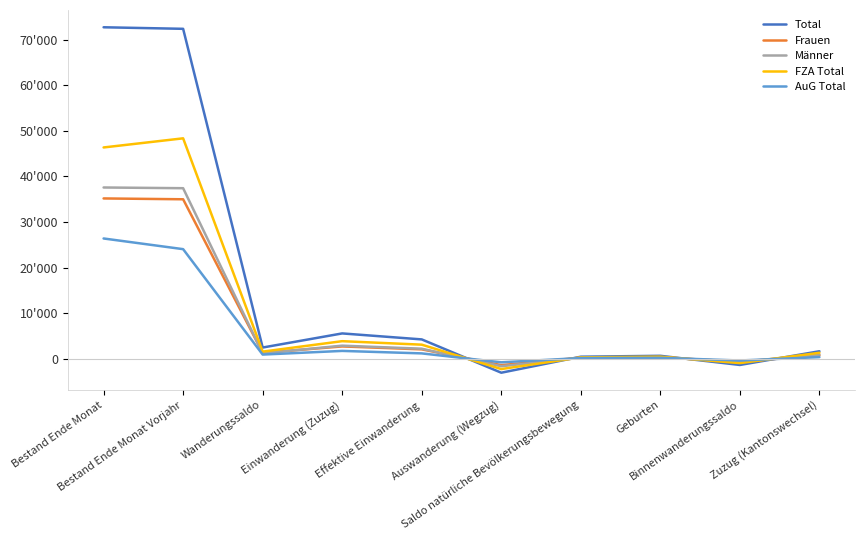

What is the lowest value of the FZA Total series?

-2284